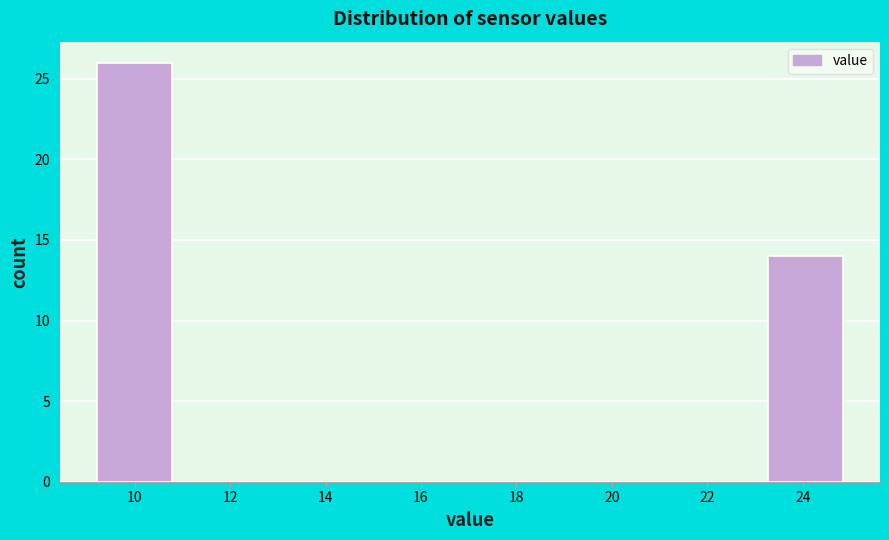

What is the height of the bar covering 9.2 to 10.8 on the x-axis? Neither the bar edges nor the heights are printed on the chart, so give them approximately, as read against the axes.

26